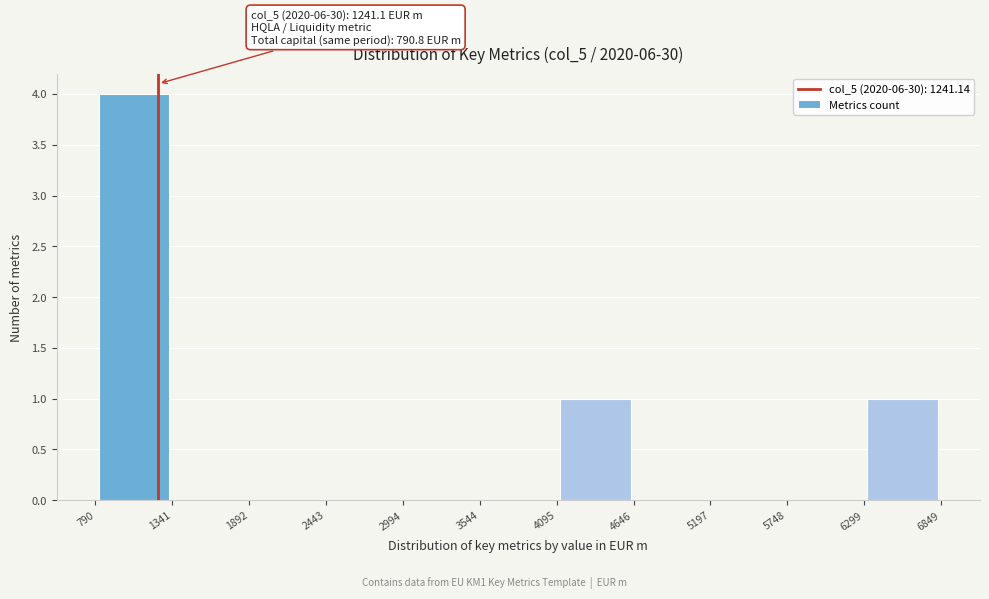

Which range on the x-axis has the tallest bar?

790 to 1341